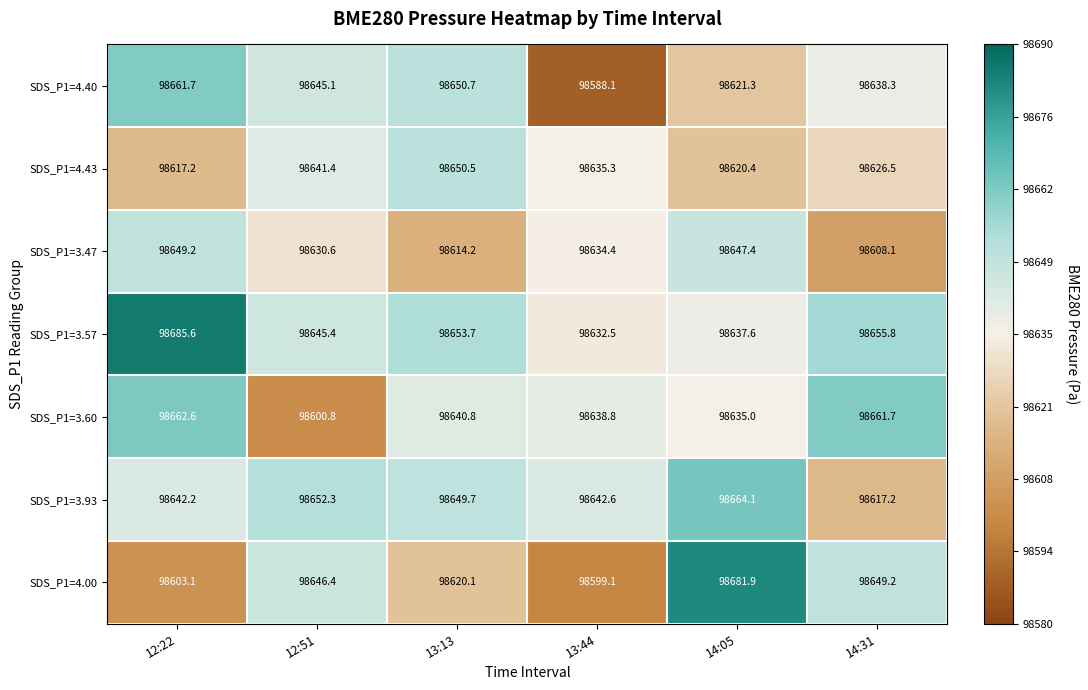

Is the value of SDS_P1=4.43 at 13:44 greater than the value of SDS_P1=3.93 at 12:51?

No